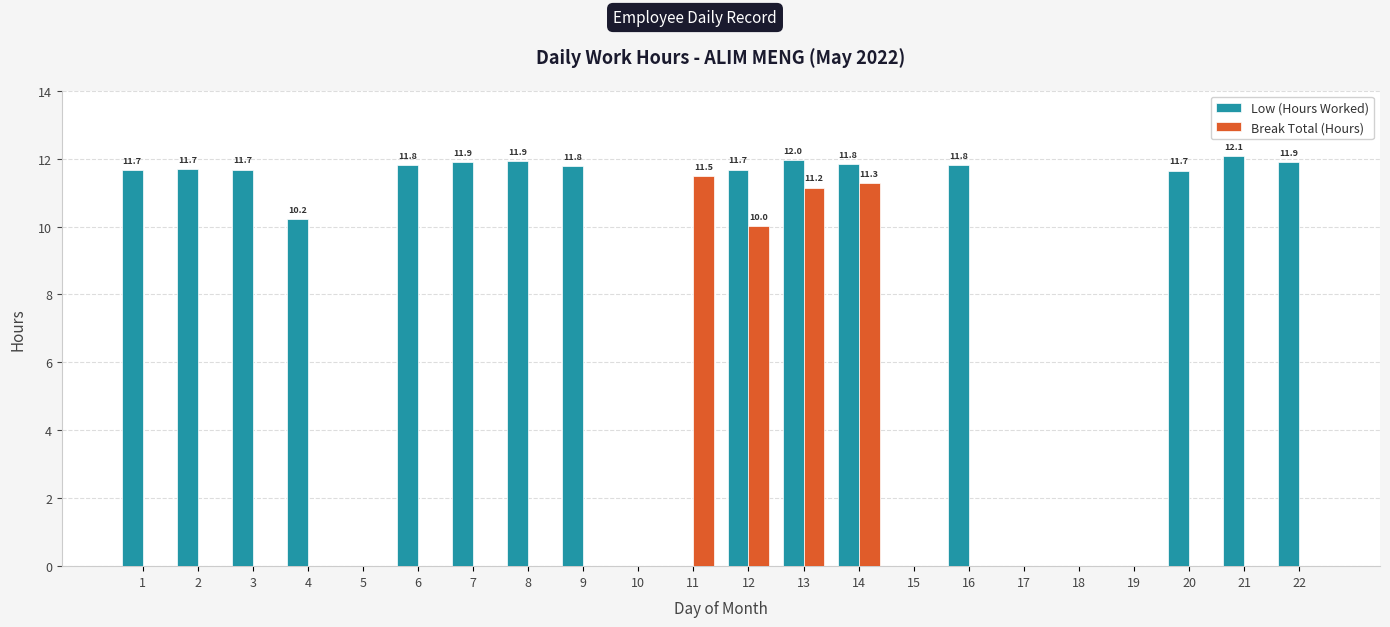

Which series changed the most between 12 and 18?

Low (Hours Worked)